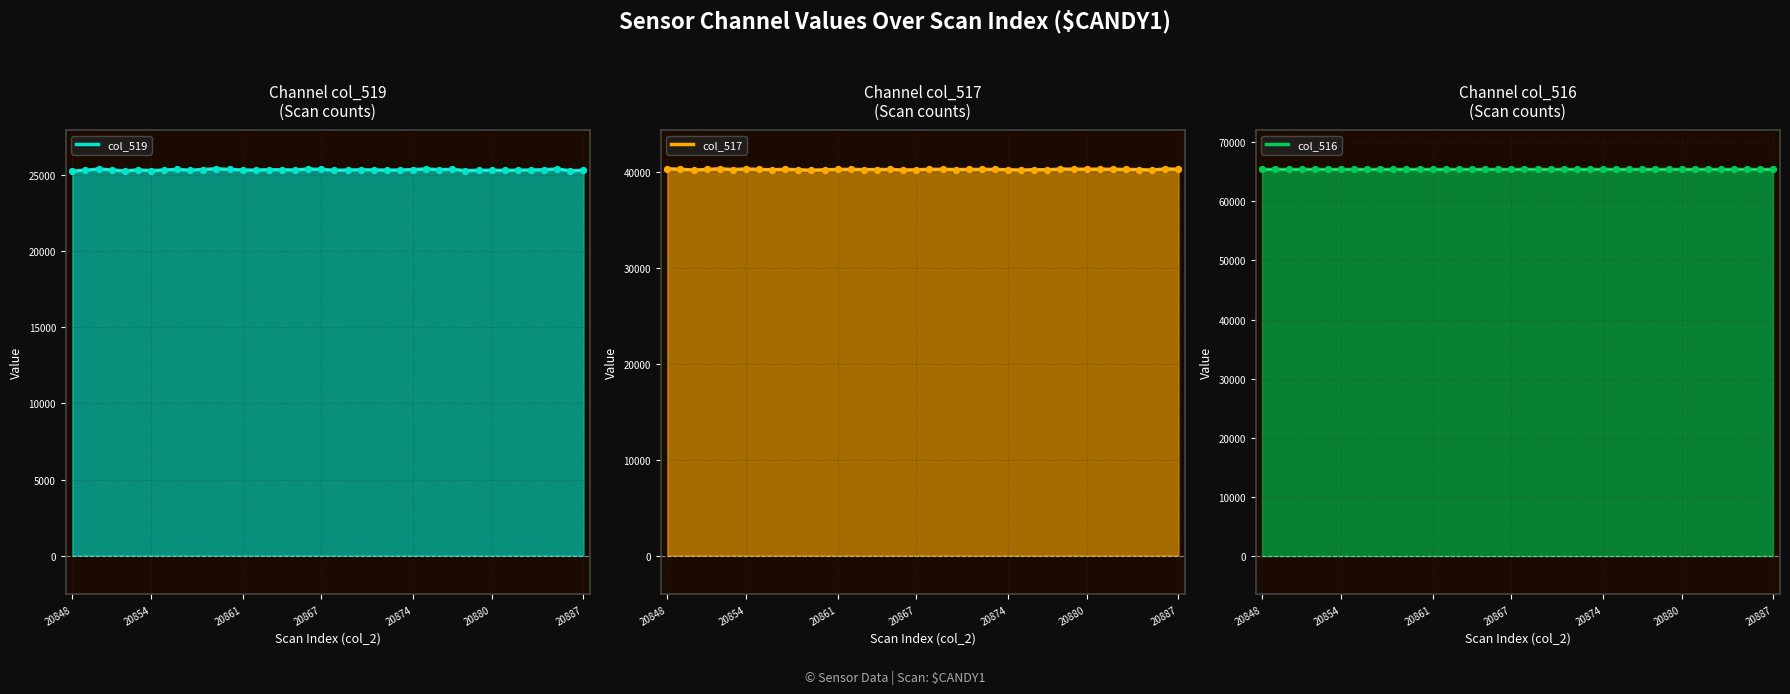

Is the value of col_517 at 37 greater than the value of col_519 at 20887?

Yes